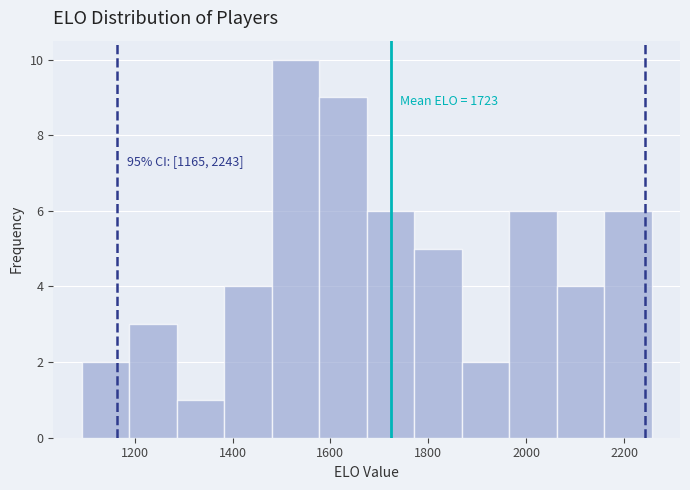

Which range on the x-axis has the tallest bar?

1480 to 1580